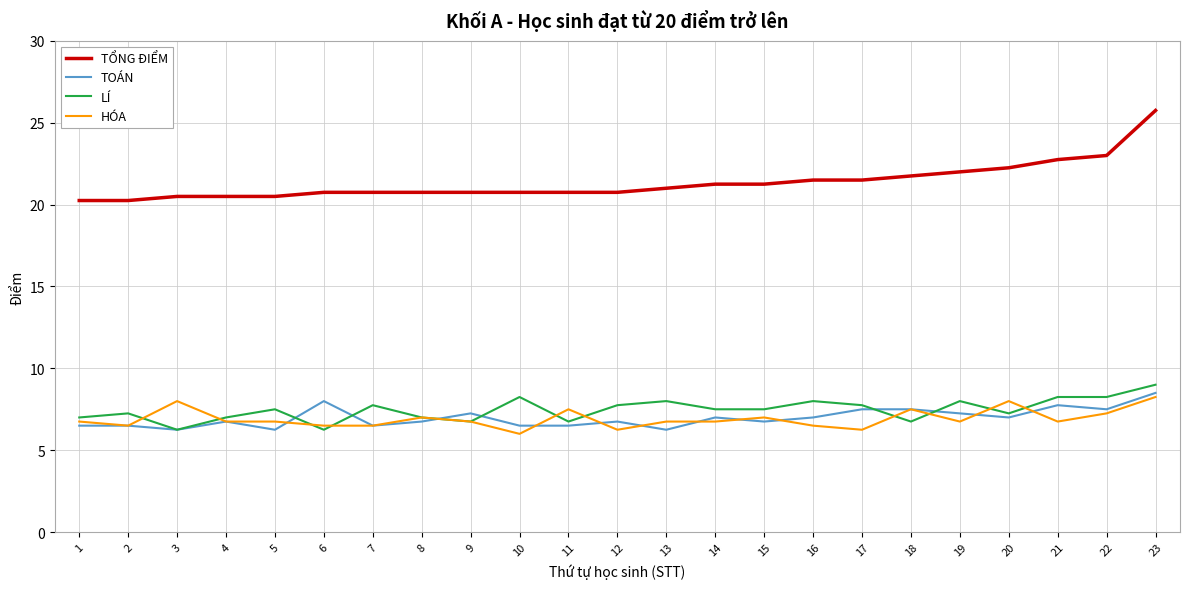

True or false: LÍ and TỔNG ĐIỂM intersect in this chart.

False